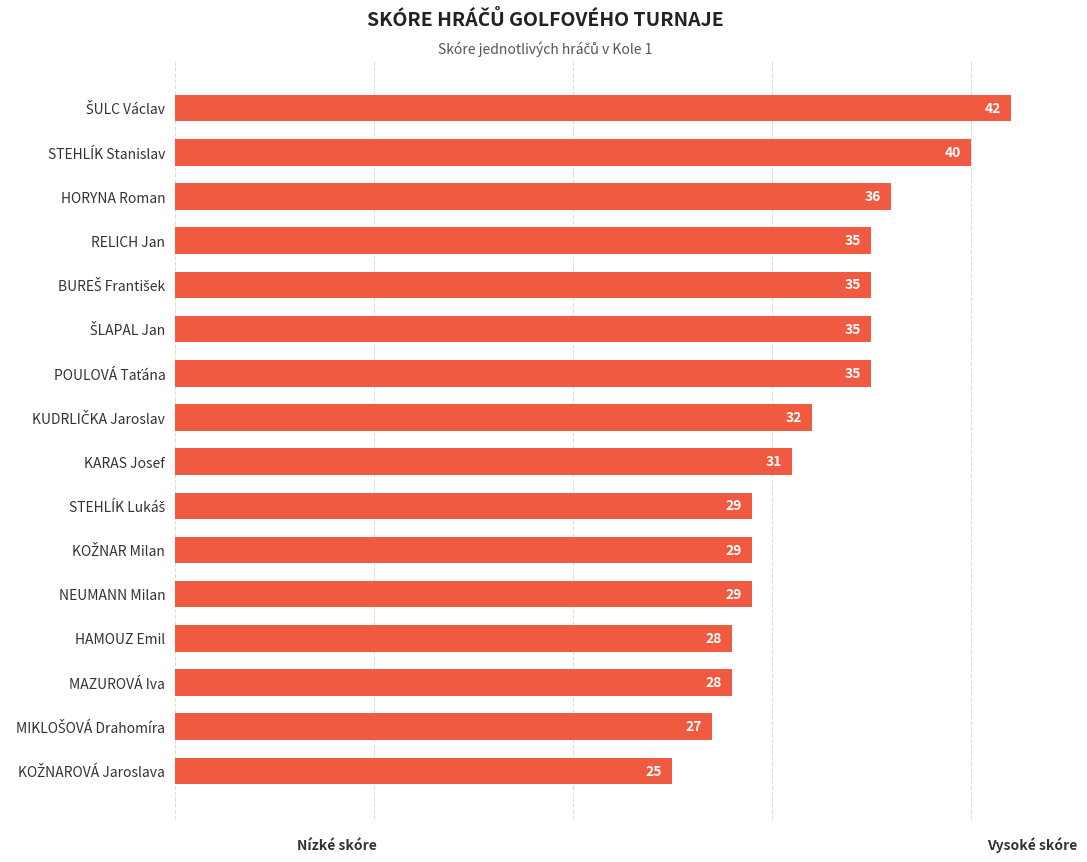

Reading bottom to top, list all the values displayed in this chart.

25	27	28	28	29	29	29	31	32	35	35	35	35	36	40	42